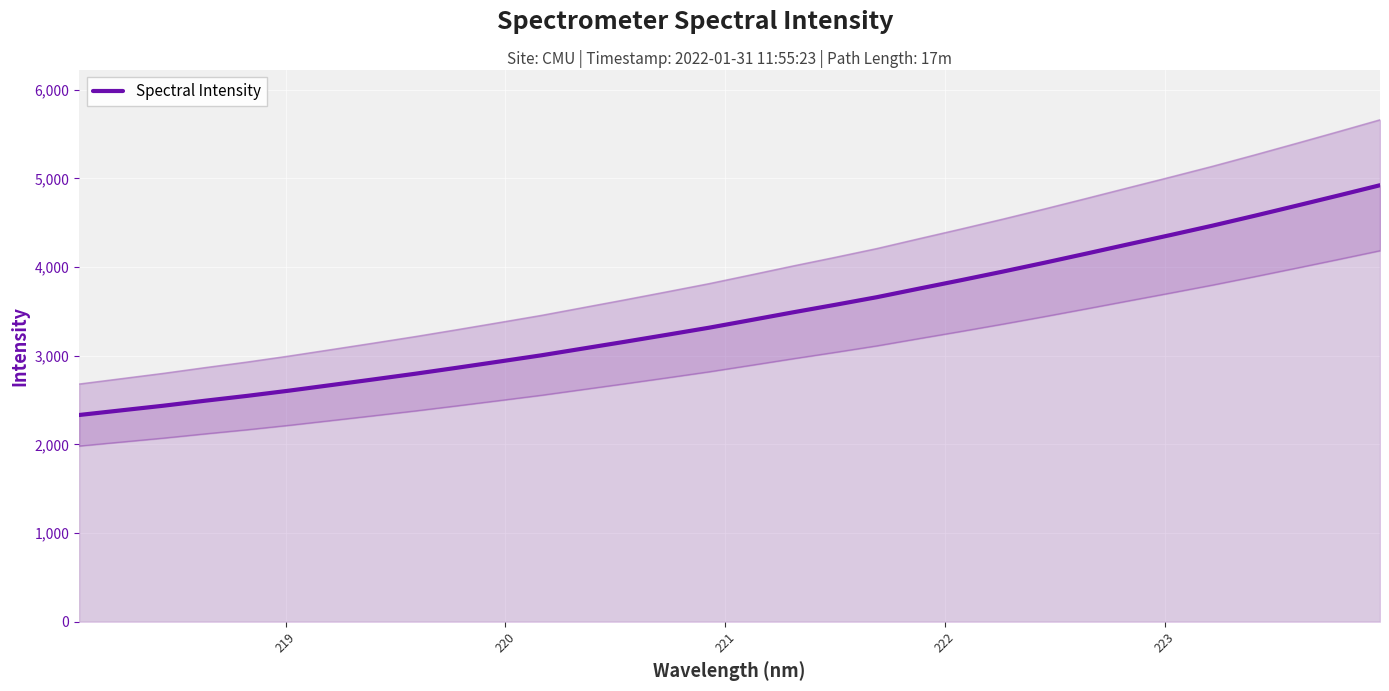

What is the value of the 30th point from the left?

4692.2